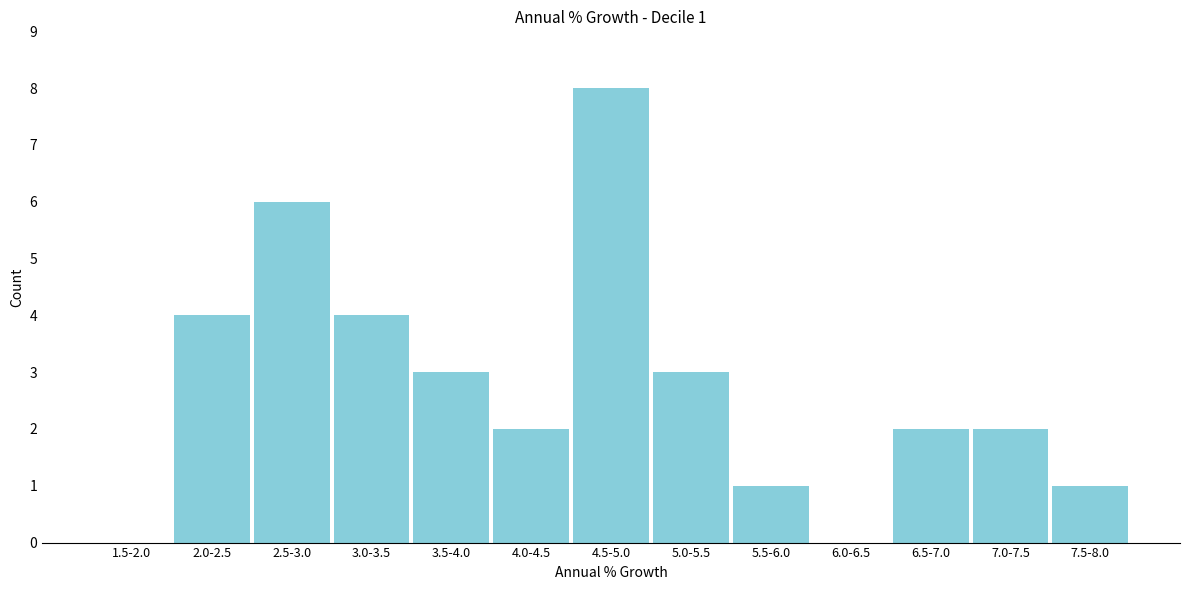

Reading left to right, extract all data points from this chart.

1.5-2.0=0	2.0-2.5=4	2.5-3.0=6	3.0-3.5=4	3.5-4.0=3	4.0-4.5=2	4.5-5.0=8	5.0-5.5=3	5.5-6.0=1	6.0-6.5=0	6.5-7.0=2	7.0-7.5=2	7.5-8.0=1